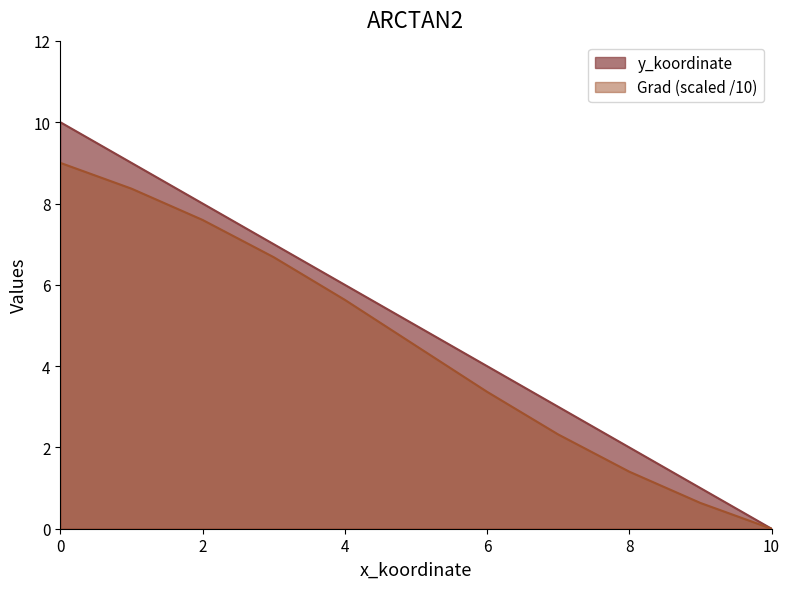

Rank the series by their average value, from lowest to highest.

Grad (scaled /10), y_koordinate